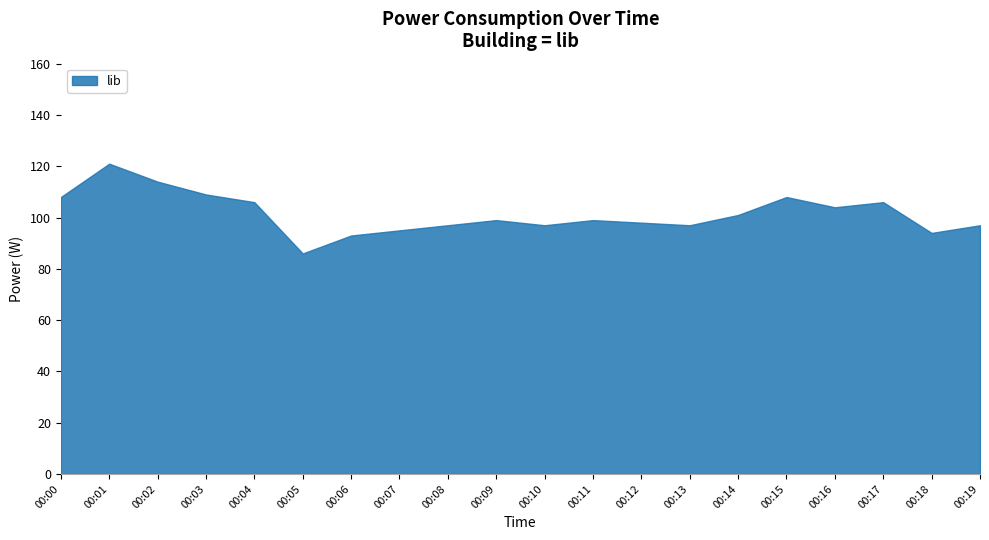

How many data points are above 99?

9